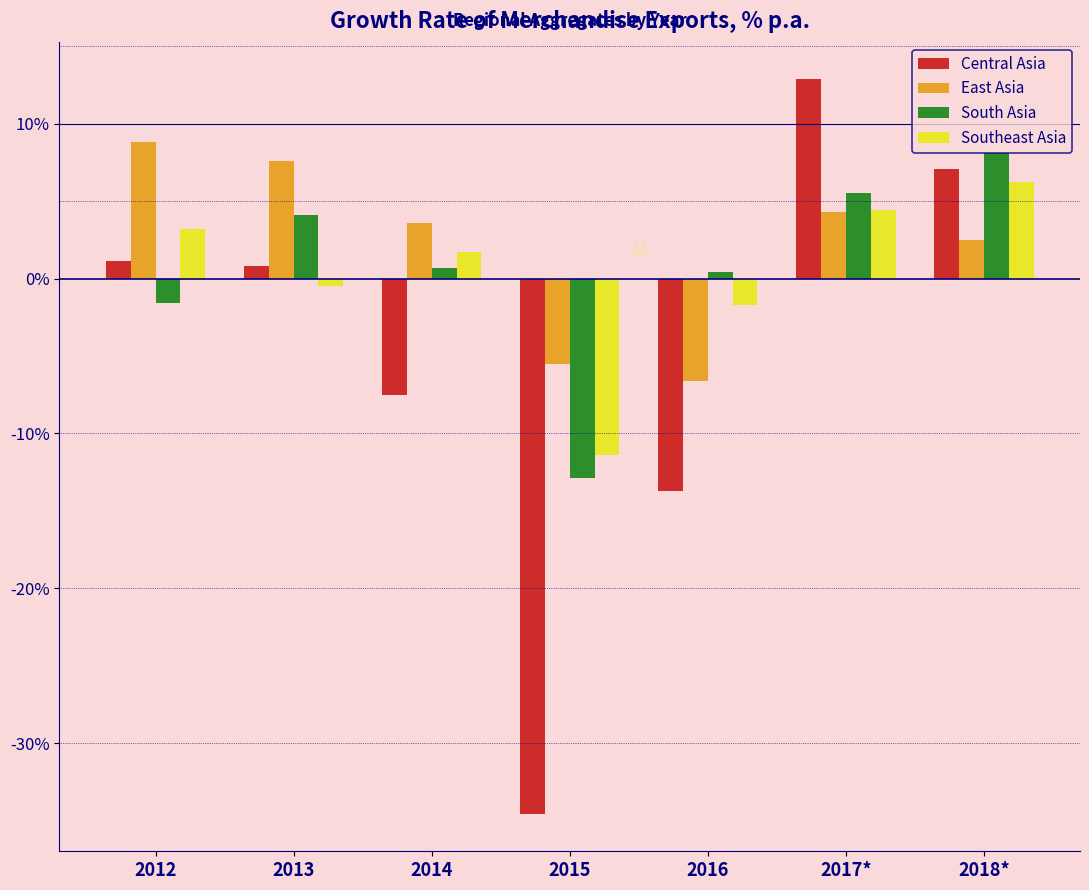

Reading right to left, transcribe all the data shown in this chart.

Central Asia: 7.1	12.9	-13.7	-34.6	-7.5	0.8	1.1
East Asia: 2.5	4.3	-6.6	-5.5	3.6	7.6	8.8
South Asia: 8.1	5.5	0.4	-12.9	0.7	4.1	-1.6
Southeast Asia: 6.2	4.4	-1.7	-11.4	1.7	-0.5	3.2